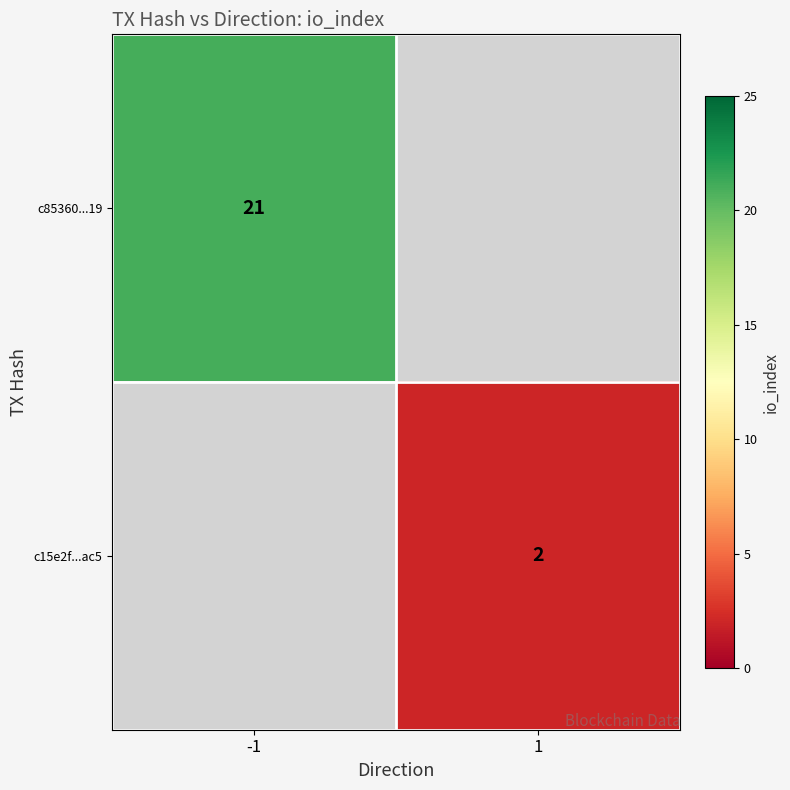

The c85360...19 series shows 29.8 at -1. True or false?

False